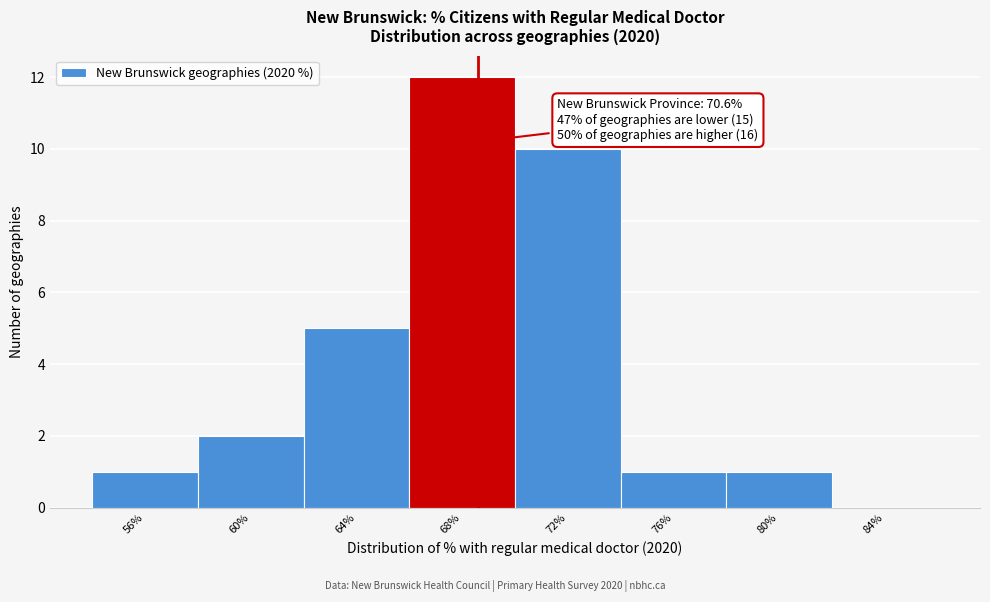

Reading left to right, what are all the values shown in this chart?

56%=1	60%=2	64%=5	68%=12	72%=10	76%=1	80%=1	84%=0